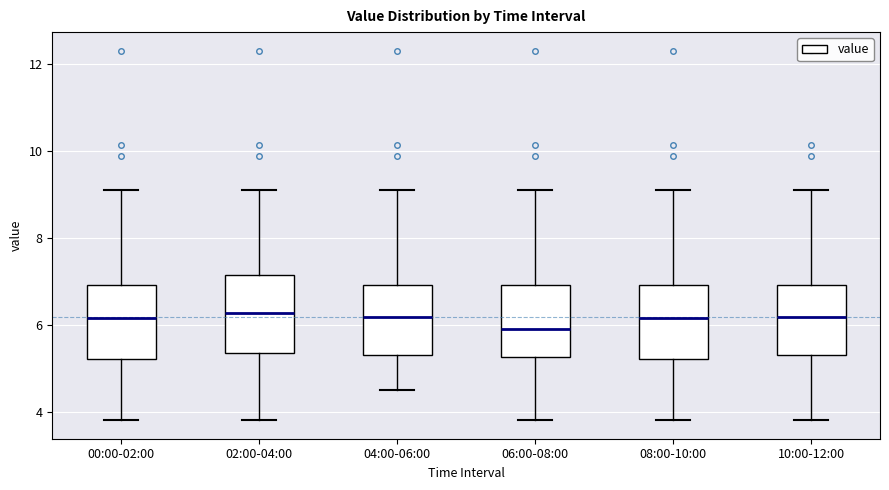

Where is the upper edge of the box for 06:00-08:00 on the y-axis? The values are not printed on the chart, so give them approximately, as read against the axis.

7.0